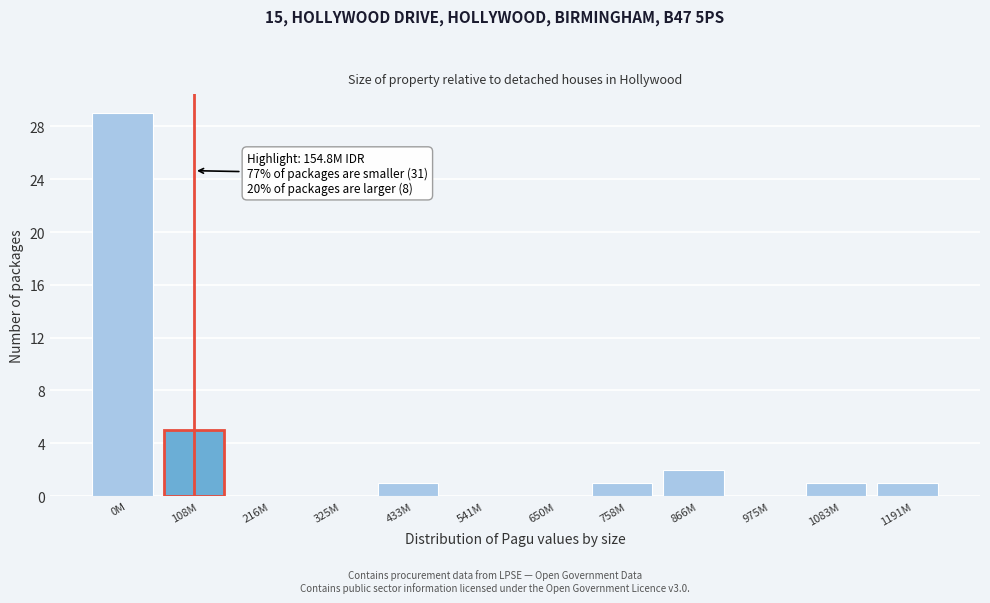

Reading right to left, list all the values displayed in this chart.

1191M=1	1083M=1	975M=0	866M=2	758M=1	650M=0	541M=0	433M=1	325M=0	216M=0	108M=5	0M=29